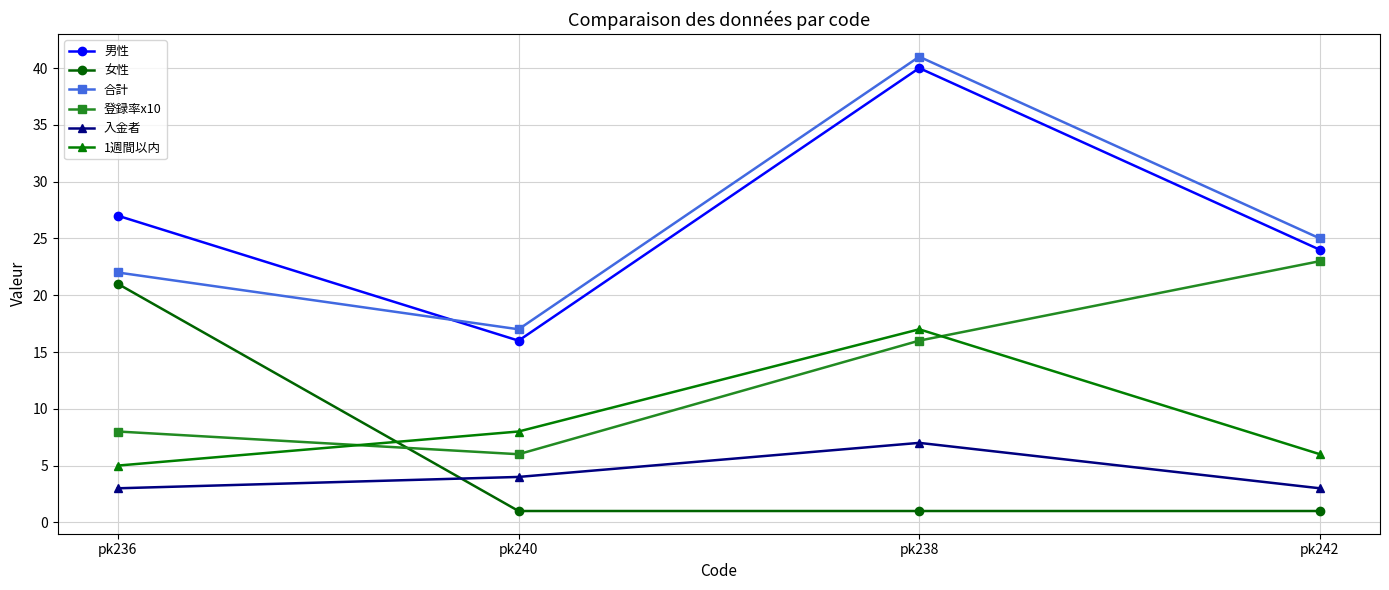

What is the value of the 合計 point at the 2nd from the left?

17